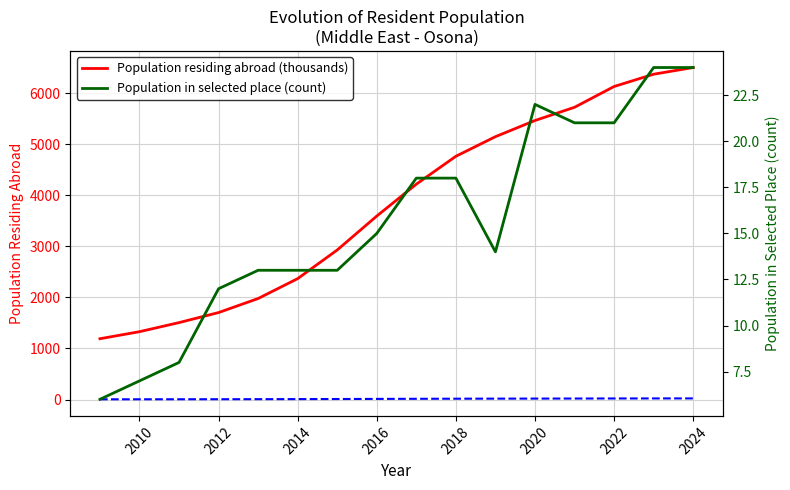

What is the difference between the second highest and second lowest values in the Population in selected place (count) series?

17.0